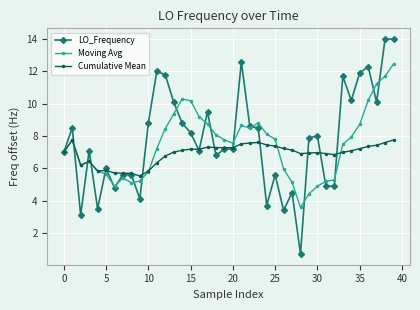

What is the minimum value shown in the chart?

0.7